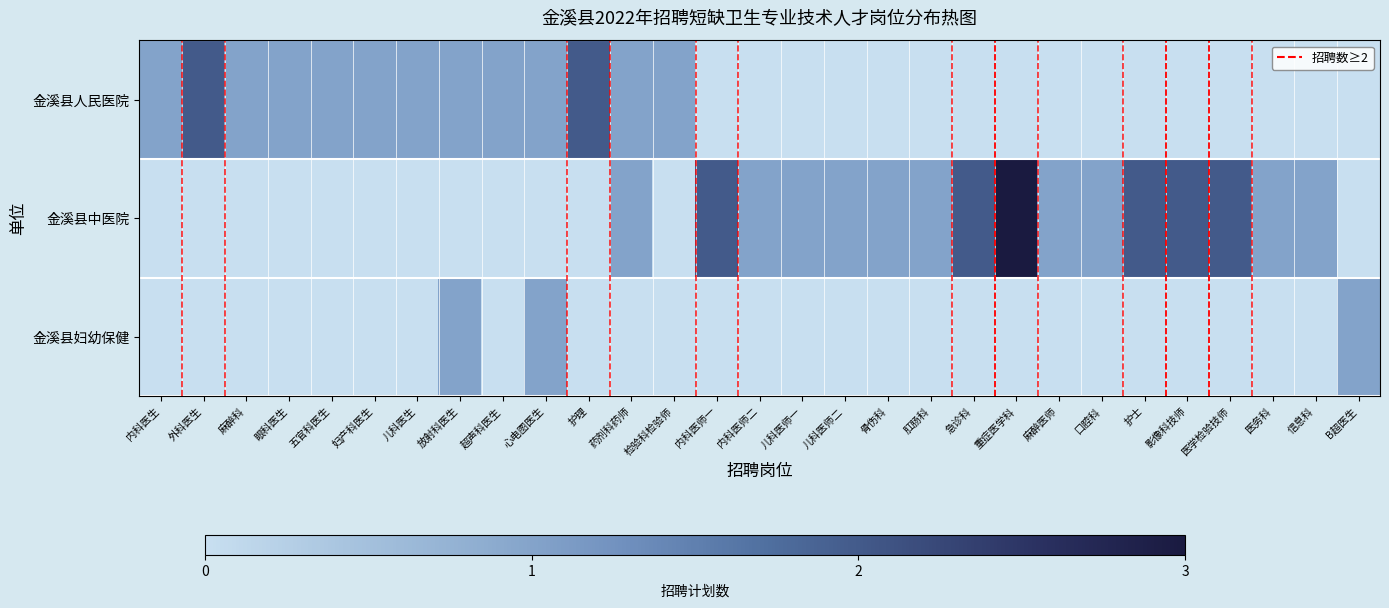

Rank the series at 五官科医生 from lowest to highest value.

金溪县中医院, 金溪县妇幼保健, 金溪县人民医院